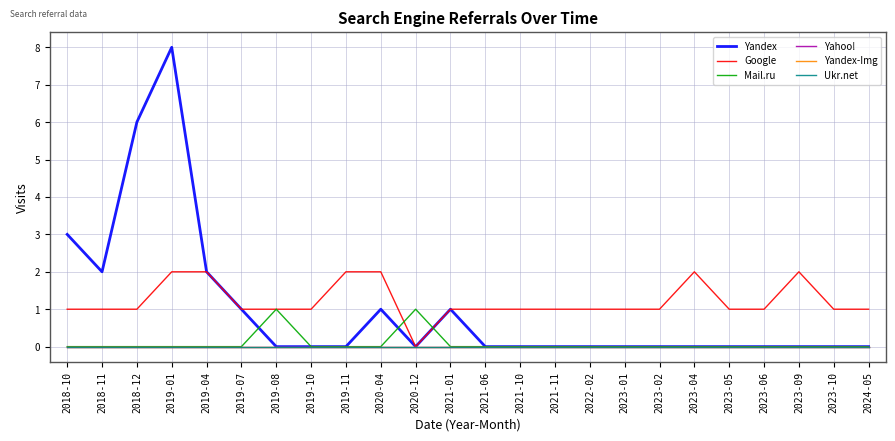

Reading left to right, extract all data points from this chart.

Yandex: 2018-10=3	2018-11=2	2018-12=6	2019-01=8	2019-04=2	2019-07=1	2019-08=0	2019-10=0	2019-11=0	2020-04=1	2020-12=0	2021-01=1	2021-06=0	2021-10=0	2021-11=0	2022-02=0	2023-01=0	2023-02=0	2023-04=0	2023-05=0	2023-06=0	2023-09=0	2023-10=0	2024-05=0
Google: 2018-10=1	2018-11=1	2018-12=1	2019-01=2	2019-04=2	2019-07=1	2019-08=1	2019-10=1	2019-11=2	2020-04=2	2020-12=0	2021-01=1	2021-06=1	2021-10=1	2021-11=1	2022-02=1	2023-01=1	2023-02=1	2023-04=2	2023-05=1	2023-06=1	2023-09=2	2023-10=1	2024-05=1
Mail.ru: 2018-10=0	2018-11=0	2018-12=0	2019-01=0	2019-04=0	2019-07=0	2019-08=1	2019-10=0	2019-11=0	2020-04=0	2020-12=1	2021-01=0	2021-06=0	2021-10=0	2021-11=0	2022-02=0	2023-01=0	2023-02=0	2023-04=0	2023-05=0	2023-06=0	2023-09=0	2023-10=0	2024-05=0
Yahoo!: 2018-10=0	2018-11=0	2018-12=0	2019-01=0	2019-04=0	2019-07=0	2019-08=0	2019-10=0	2019-11=0	2020-04=0	2020-12=0	2021-01=0	2021-06=0	2021-10=0	2021-11=0	2022-02=0	2023-01=0	2023-02=0	2023-04=0	2023-05=0	2023-06=0	2023-09=0	2023-10=0	2024-05=0
Yandex-Img: 2018-10=0	2018-11=0	2018-12=0	2019-01=0	2019-04=0	2019-07=0	2019-08=0	2019-10=0	2019-11=0	2020-04=0	2020-12=0	2021-01=0	2021-06=0	2021-10=0	2021-11=0	2022-02=0	2023-01=0	2023-02=0	2023-04=0	2023-05=0	2023-06=0	2023-09=0	2023-10=0	2024-05=0
Ukr.net: 2018-10=0	2018-11=0	2018-12=0	2019-01=0	2019-04=0	2019-07=0	2019-08=0	2019-10=0	2019-11=0	2020-04=0	2020-12=0	2021-01=0	2021-06=0	2021-10=0	2021-11=0	2022-02=0	2023-01=0	2023-02=0	2023-04=0	2023-05=0	2023-06=0	2023-09=0	2023-10=0	2024-05=0